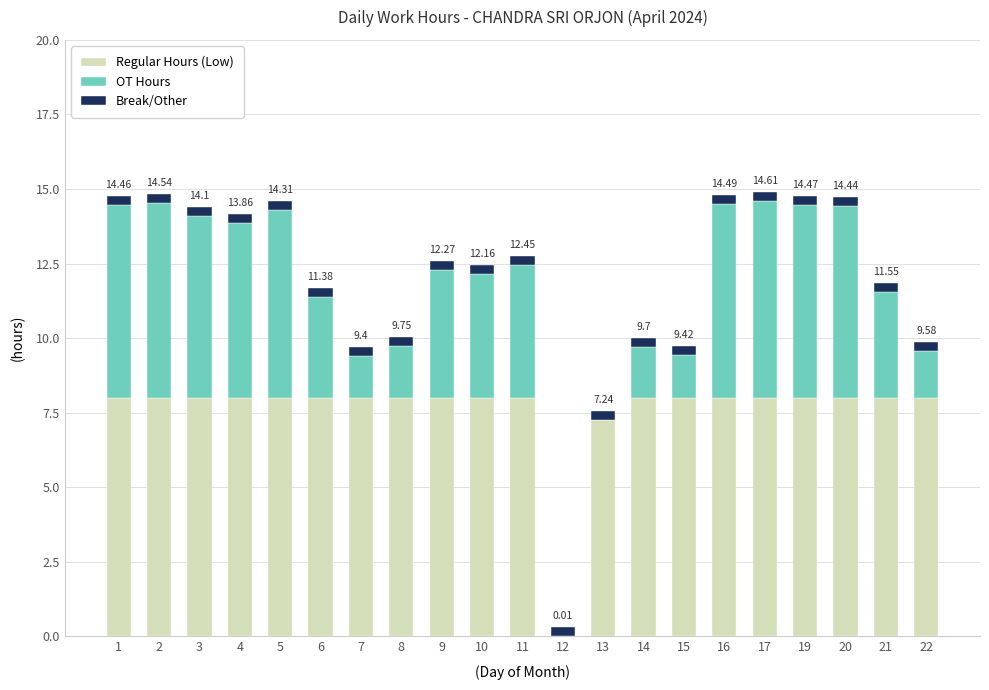

True or false: Regular Hours (Low) has a value of 14.3 at 6.

False